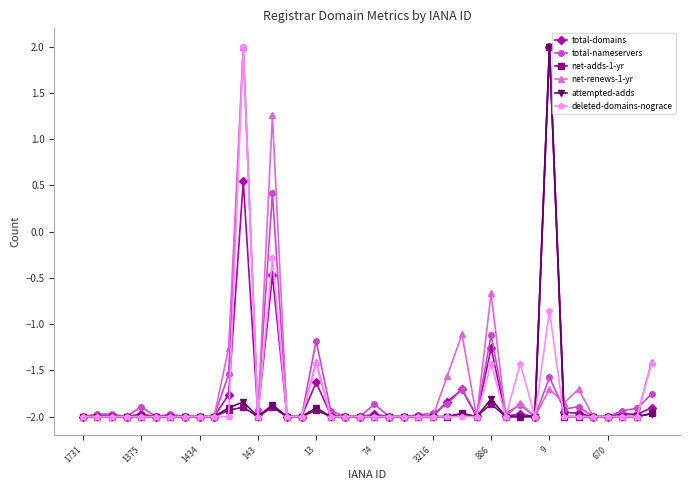

What is the greatest value displayed?

2.0